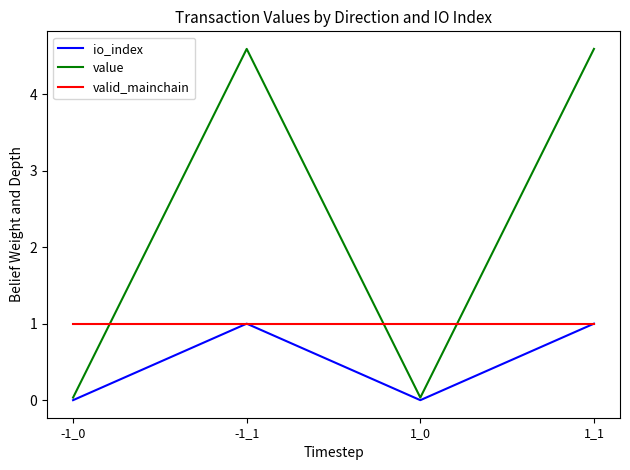

Does the chart have visible grid lines?

No